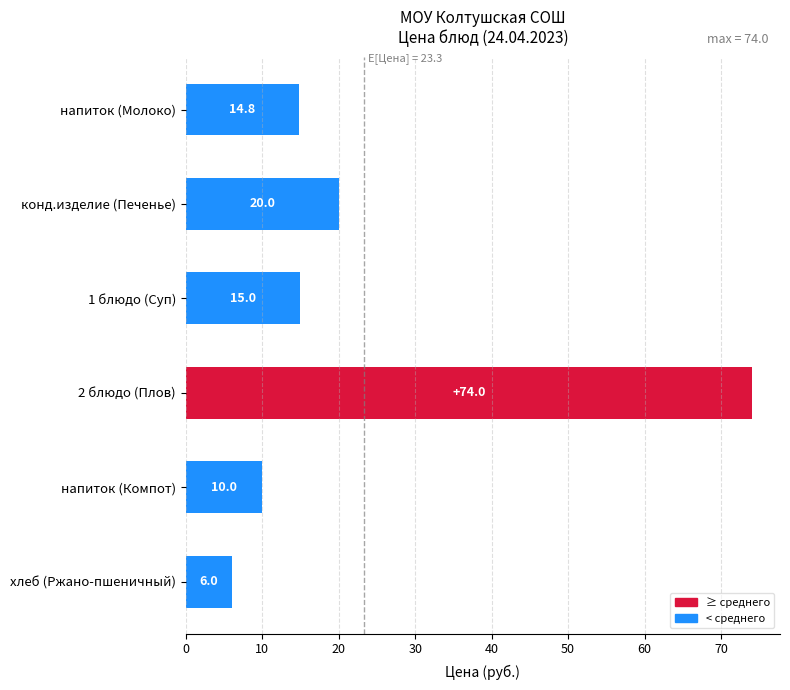

Rank the categories by value from highest to lowest.

2 блюдо (Плов), конд.изделие (Печенье), 1 блюдо (Суп), напиток (Молоко), напиток (Компот), хлеб (Ржано-пшеничный)